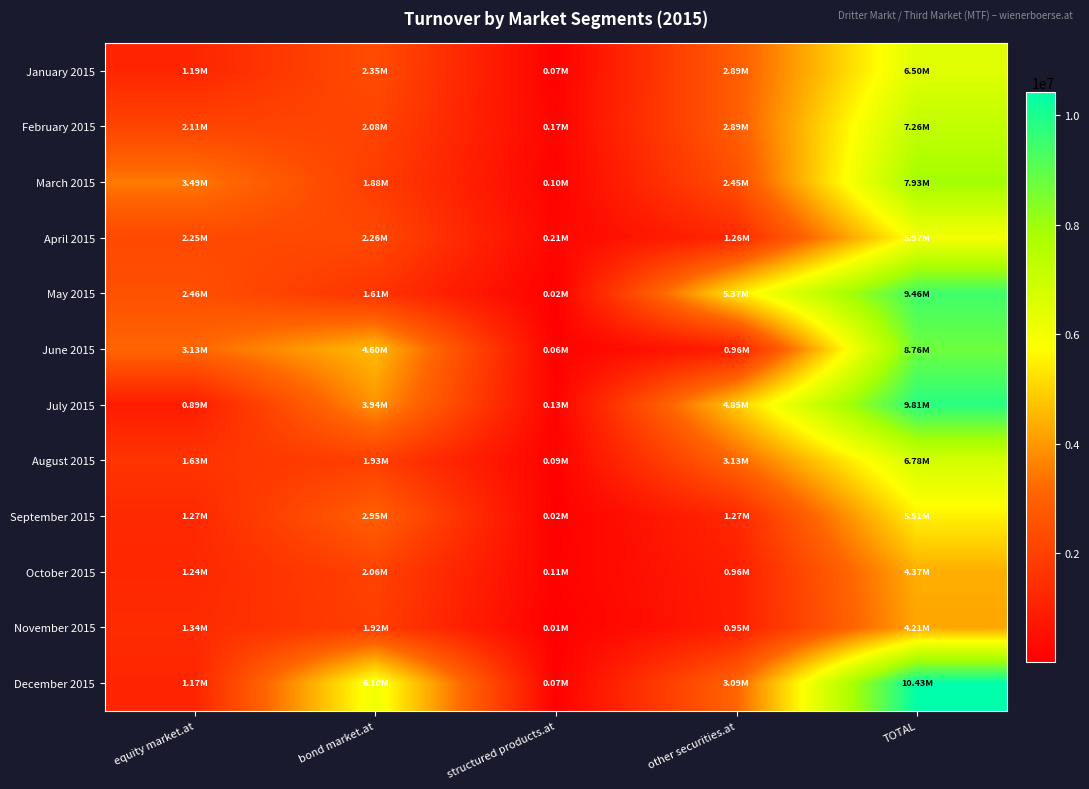

What is the total value across all series at structured products.at?

1060590.9